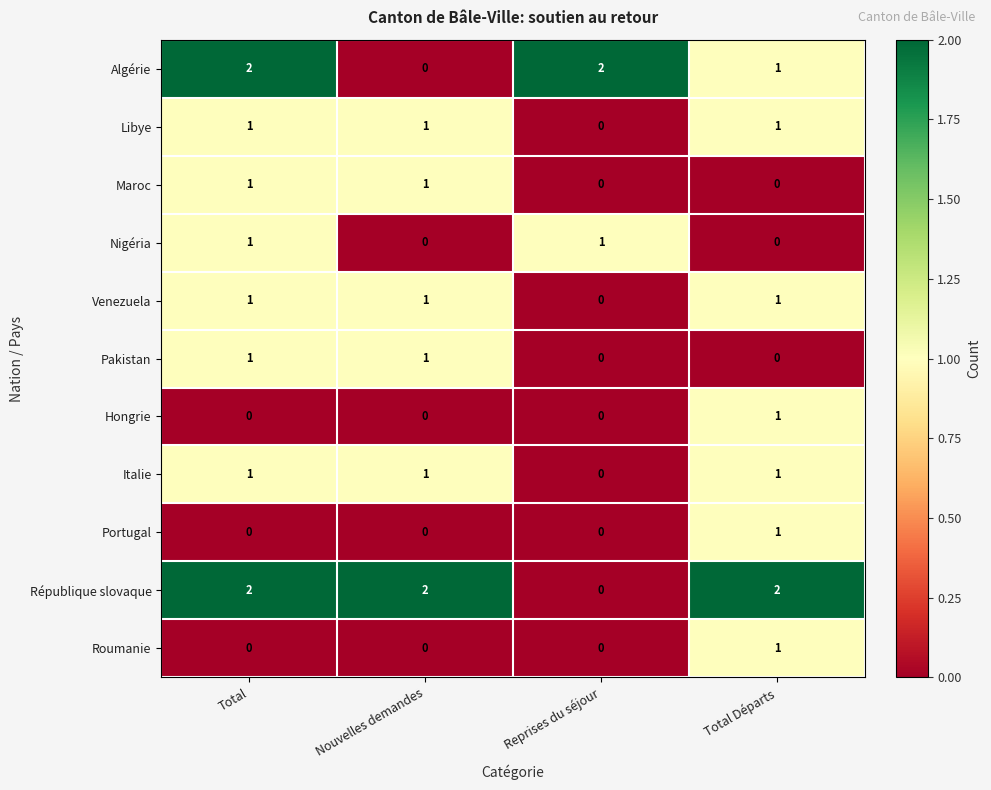

How many Libye values are between 1 and 2?

3